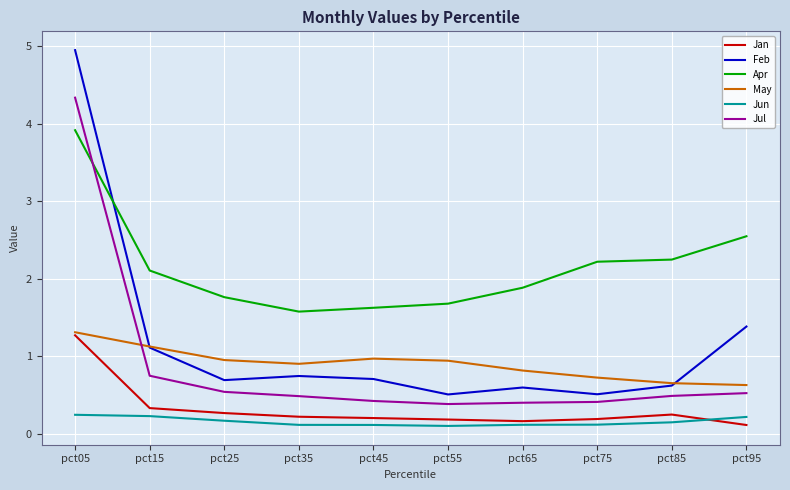

What is the difference between the maximum and minimum values in the Feb series?

4.4